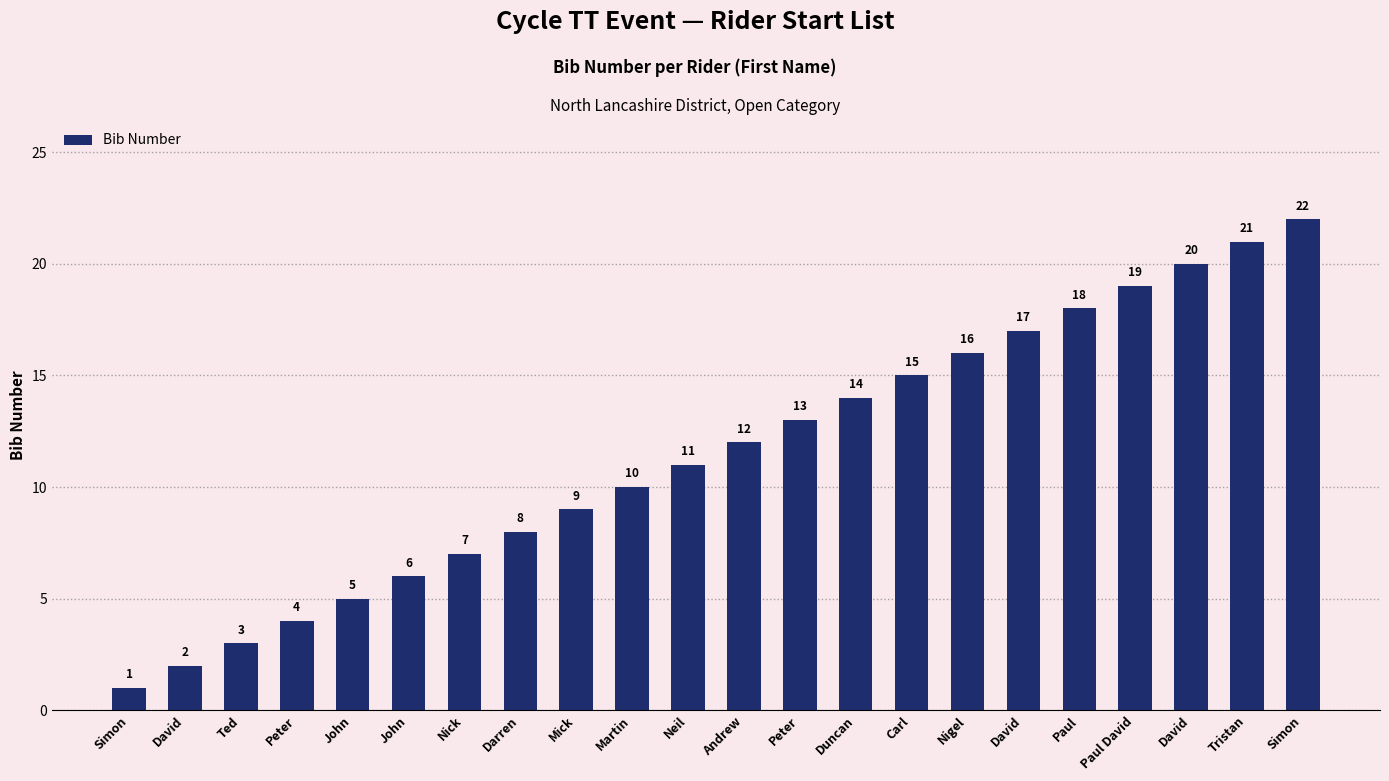

What is the value of the 17th bar from the left?

2